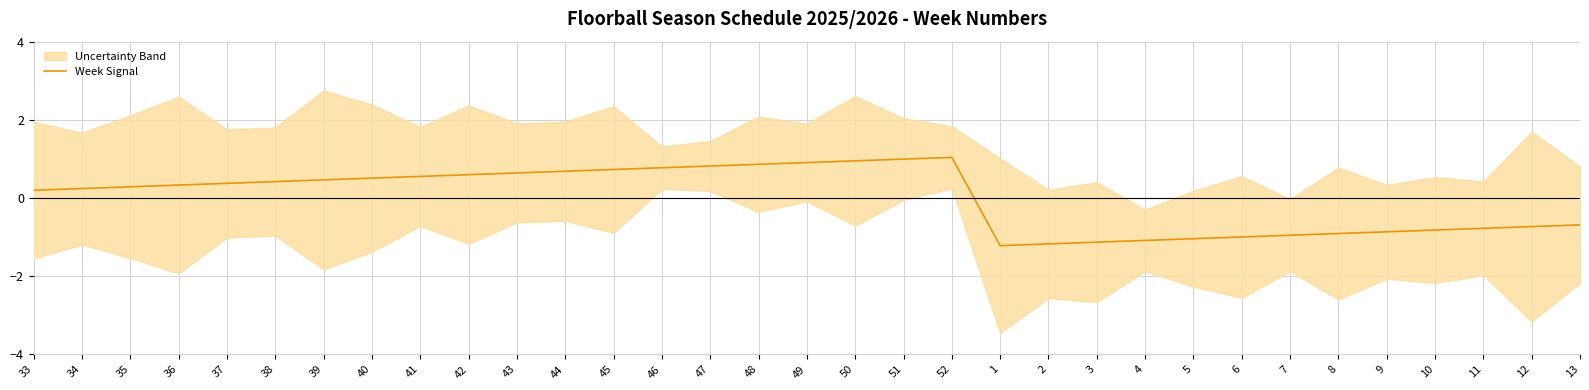

Reading left to right, list all the values displayed in this chart.

33=0.2	34=0.2	35=0.3	36=0.3	37=0.4	38=0.4	39=0.5	40=0.5	41=0.6	42=0.6	43=0.6	44=0.7	45=0.7	46=0.8	47=0.8	48=0.9	49=0.9	50=1.0	51=1.0	52=1.0	1=-1.2	2=-1.2	3=-1.1	4=-1.1	5=-1.0	6=-1.0	7=-1.0	8=-0.9	9=-0.9	10=-0.8	11=-0.8	12=-0.7	13=-0.7